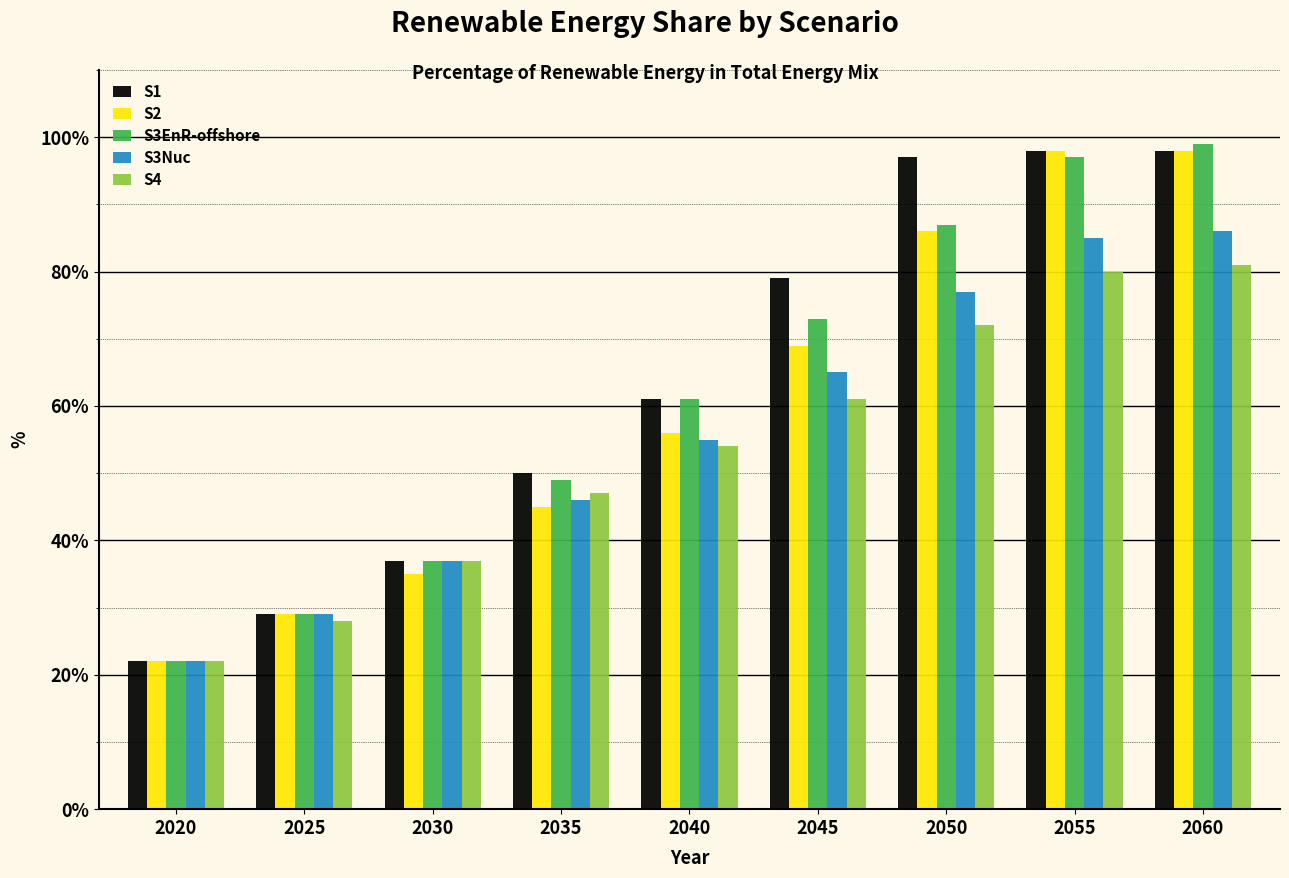

How many groups of bars are there?

9